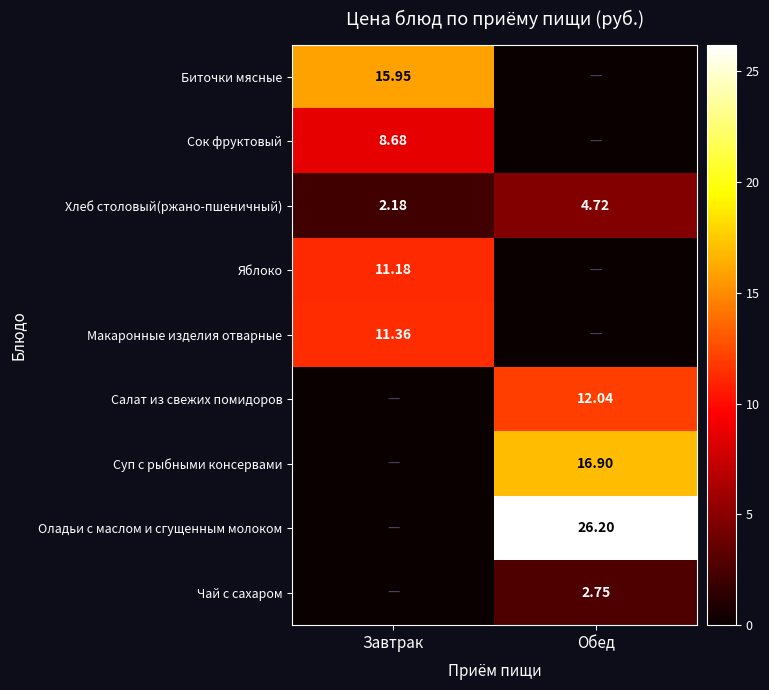

What is the greatest value displayed?

26.2